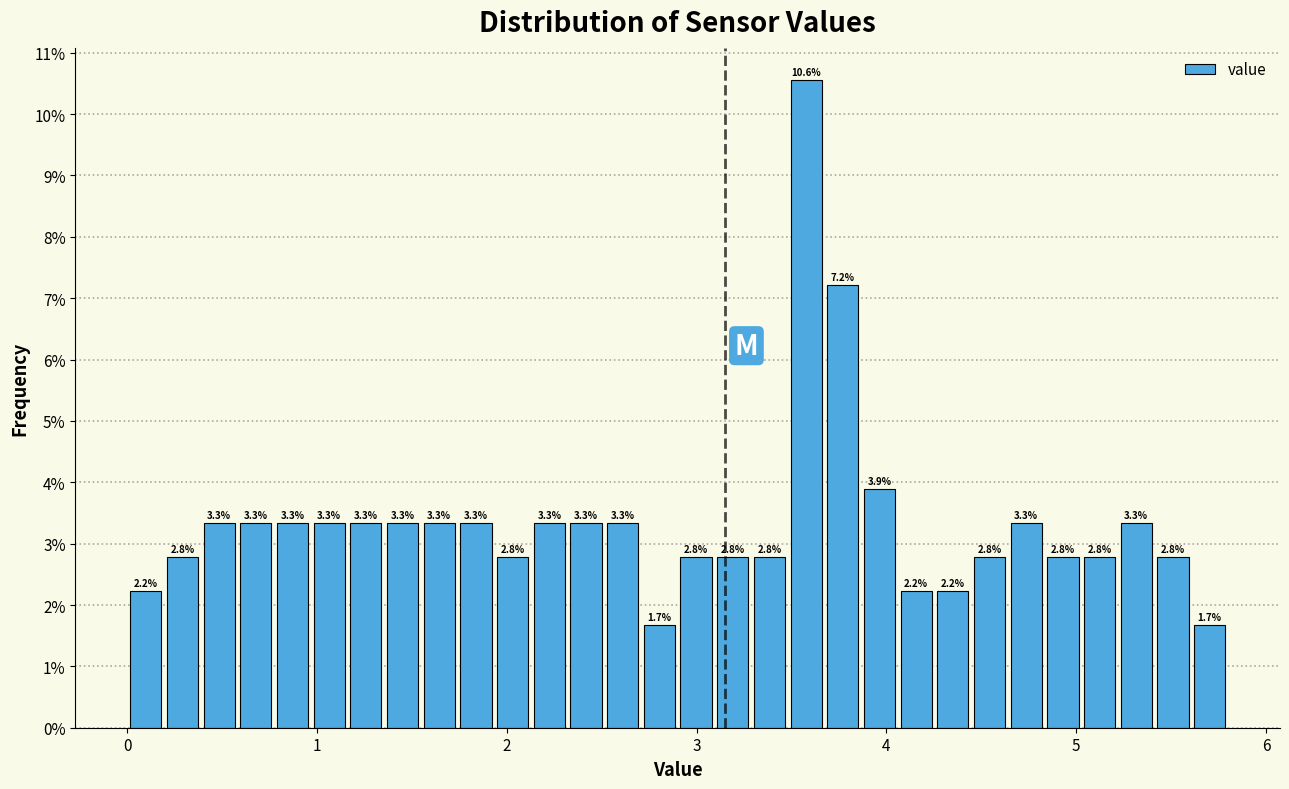

Read against the x-axis, roughly where is the centre of the tallest bar?

3.6